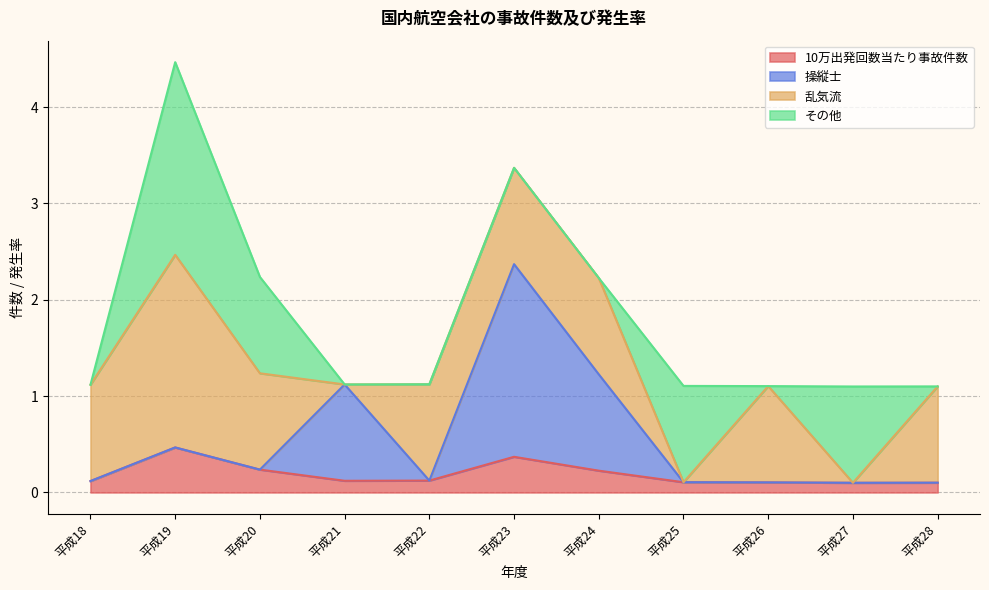

Which category has the lowest value in the 10万出発回数当たり事故件数 series?

平成27